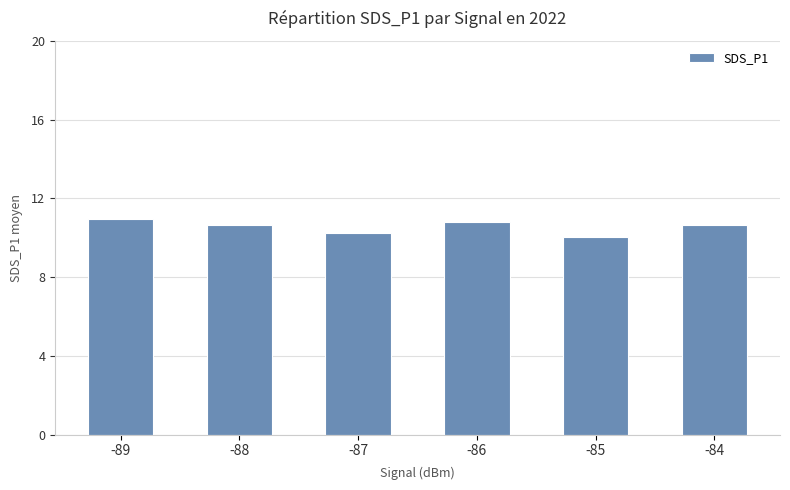

The value at -85 is 10.0. True or false?

True